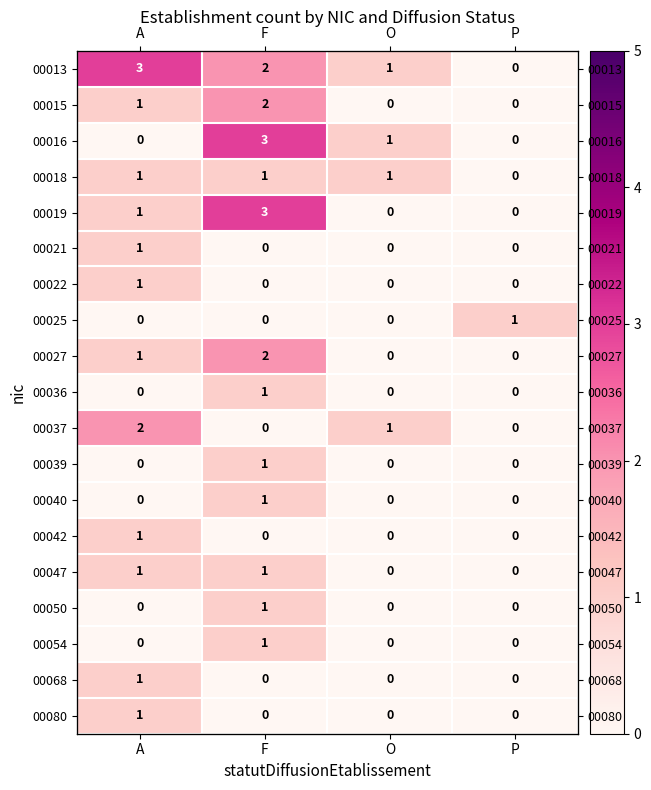

What is the maximum value shown in the chart?

3